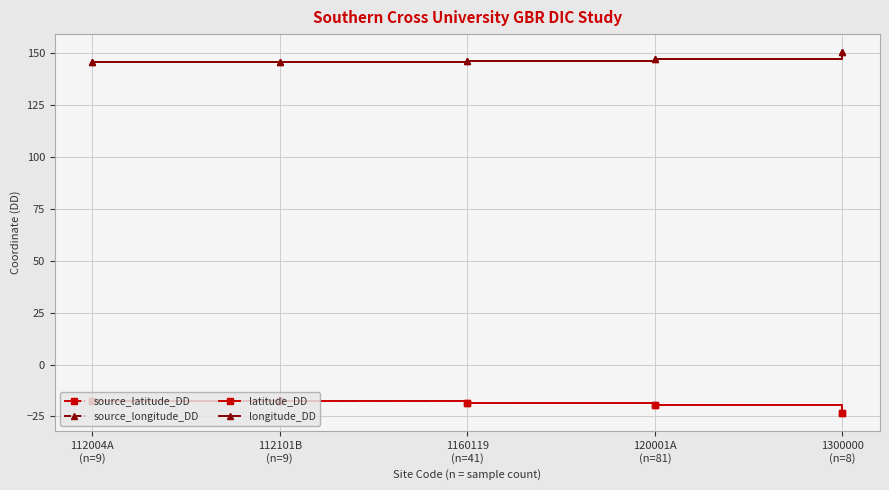

What is the total value across all series at 1160119
(n=41)?

255.1